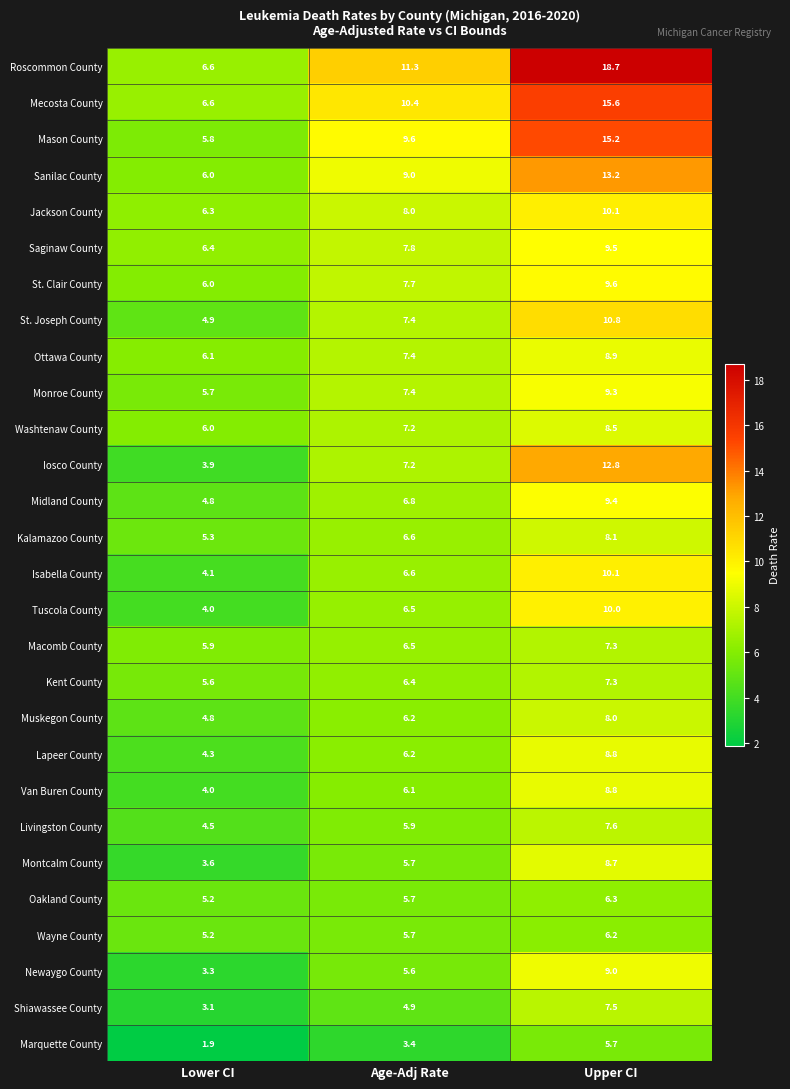

Is it true that Ottawa County equals 6.1 at Lower CI?

True